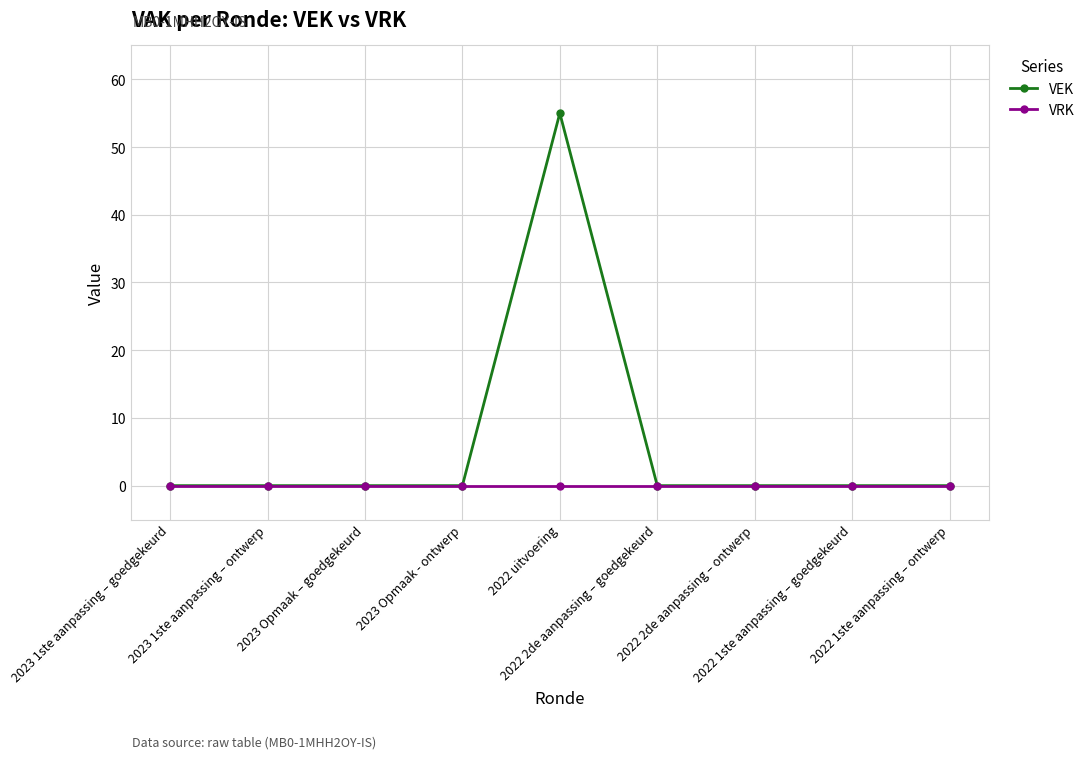

Which series has the largest total across all categories?

VEK